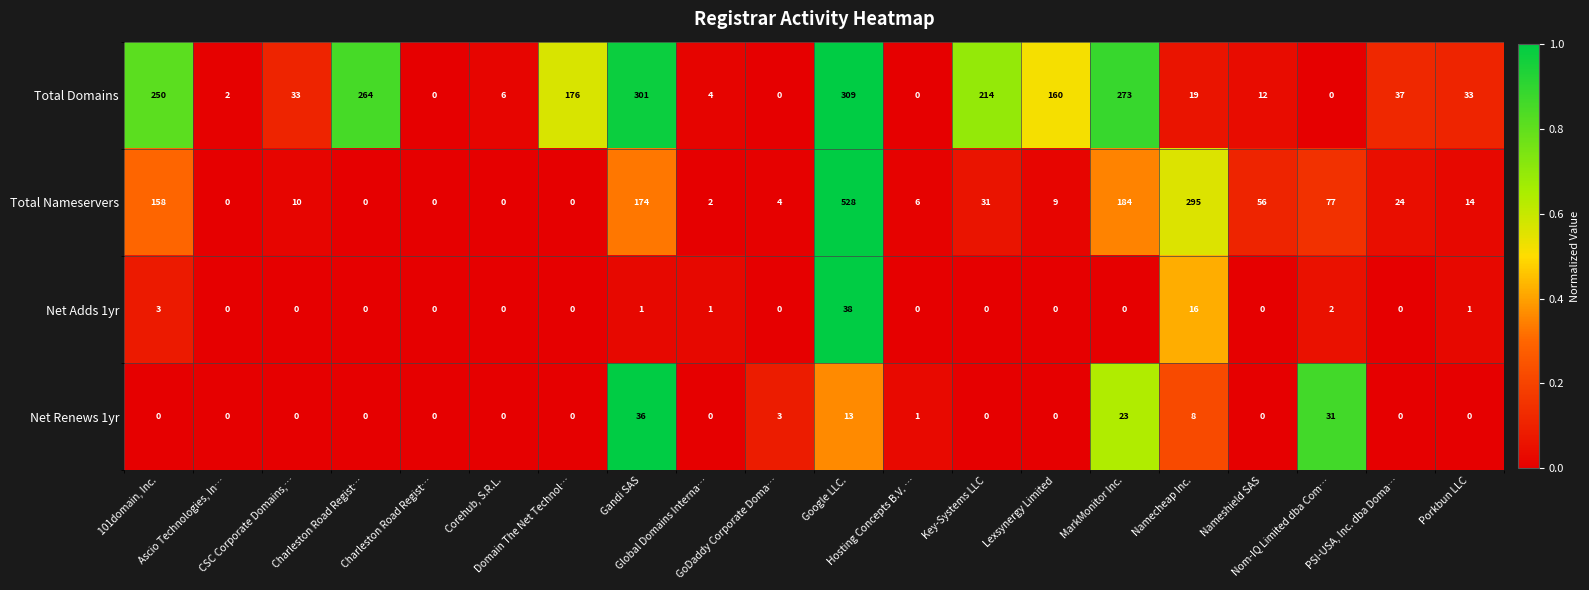

How many series are shown in this chart?

4